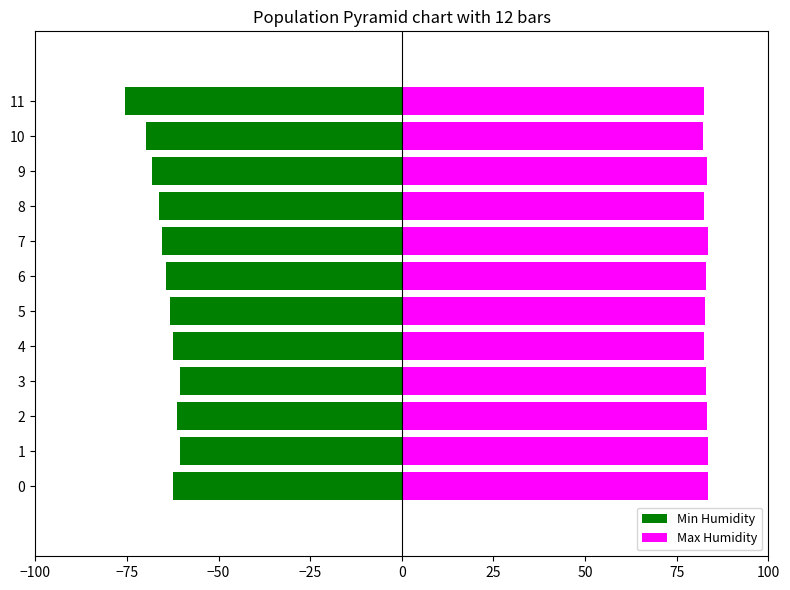

What position from the left is −50?

3